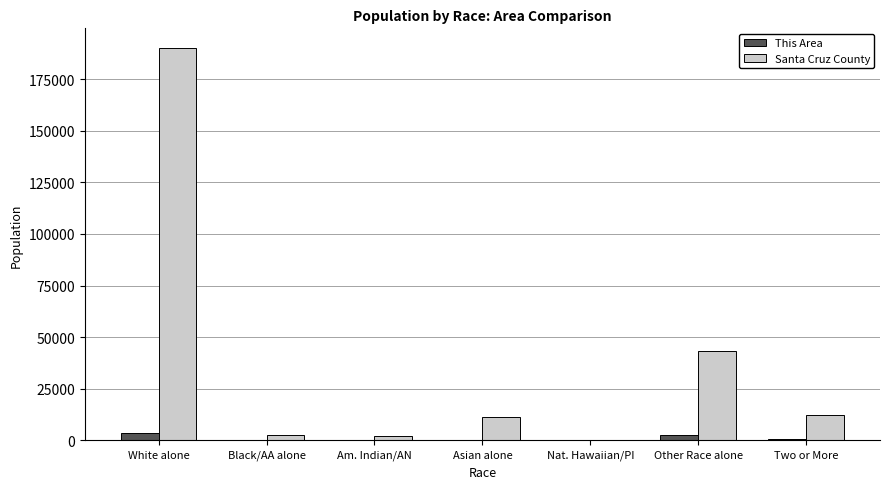

Is it true that This Area equals 366 at Two or More?

True